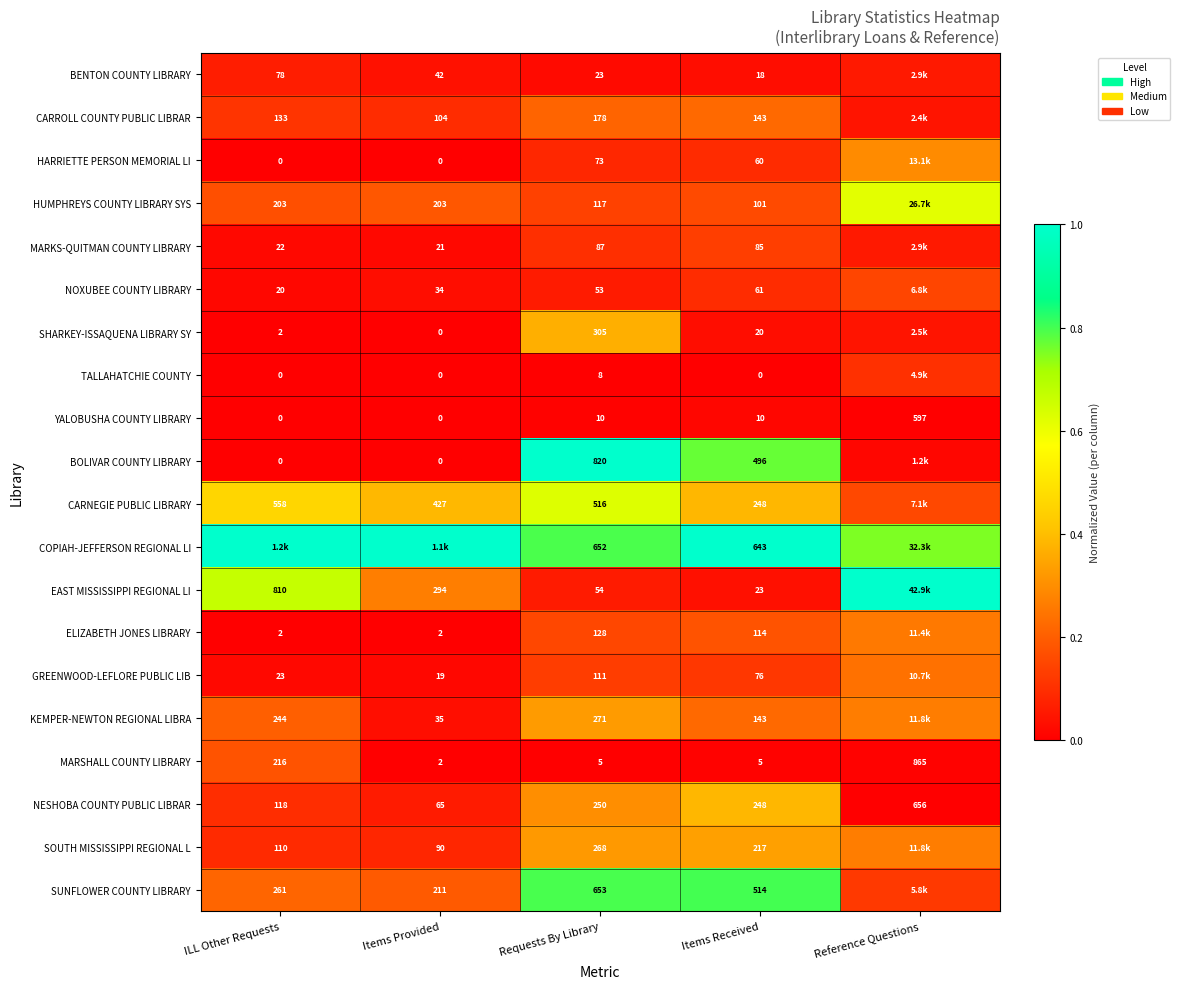

Is the value of TALLAHATCHIE COUNTY at Requests By Library greater than the value of KEMPER-NEWTON REGIONAL LIBRA at Items Received?

No